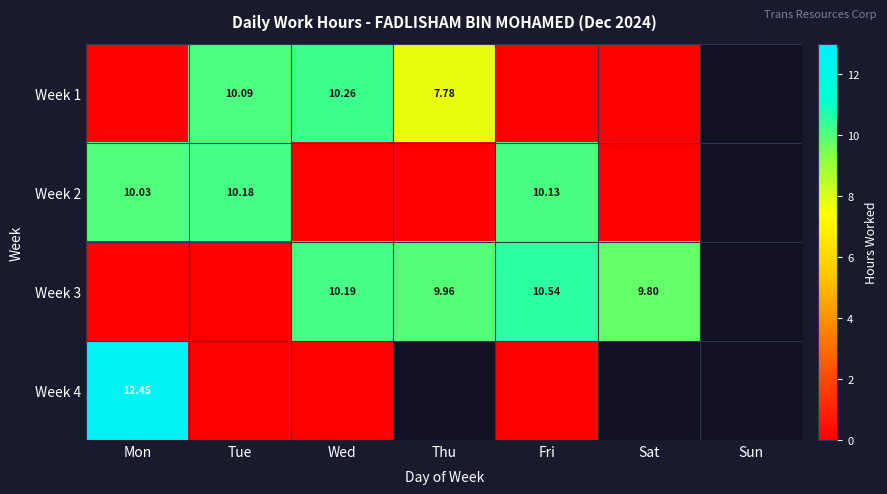

Is the value of Week 2 at Mon greater than the value of Week 3 at Sat?

Yes